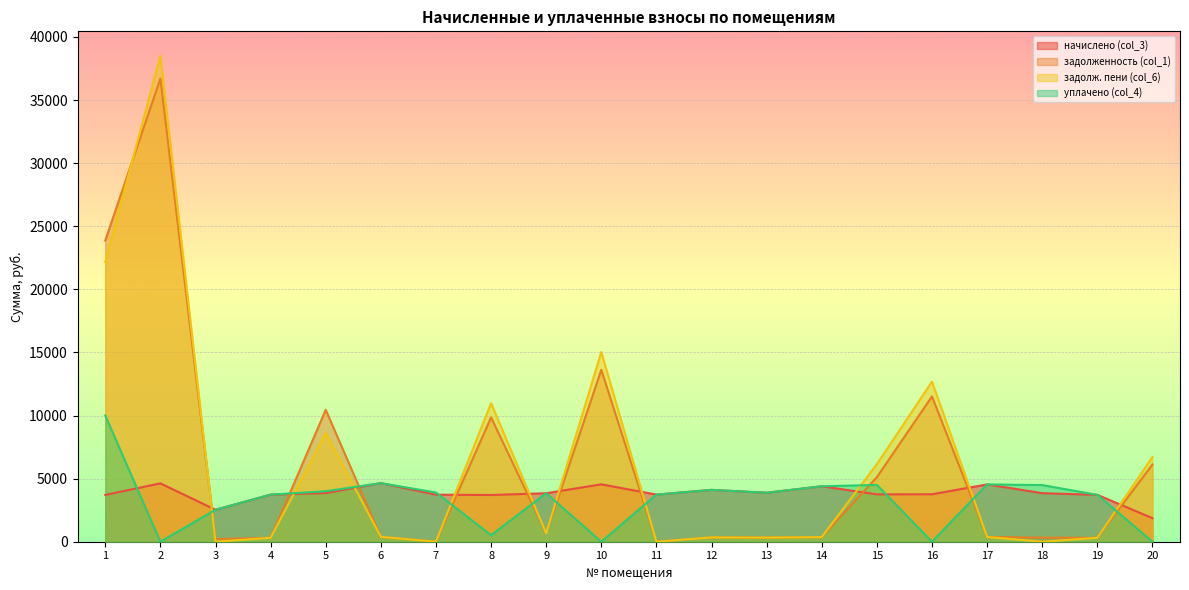

Does the chart display data point markers on the line(s)?

No